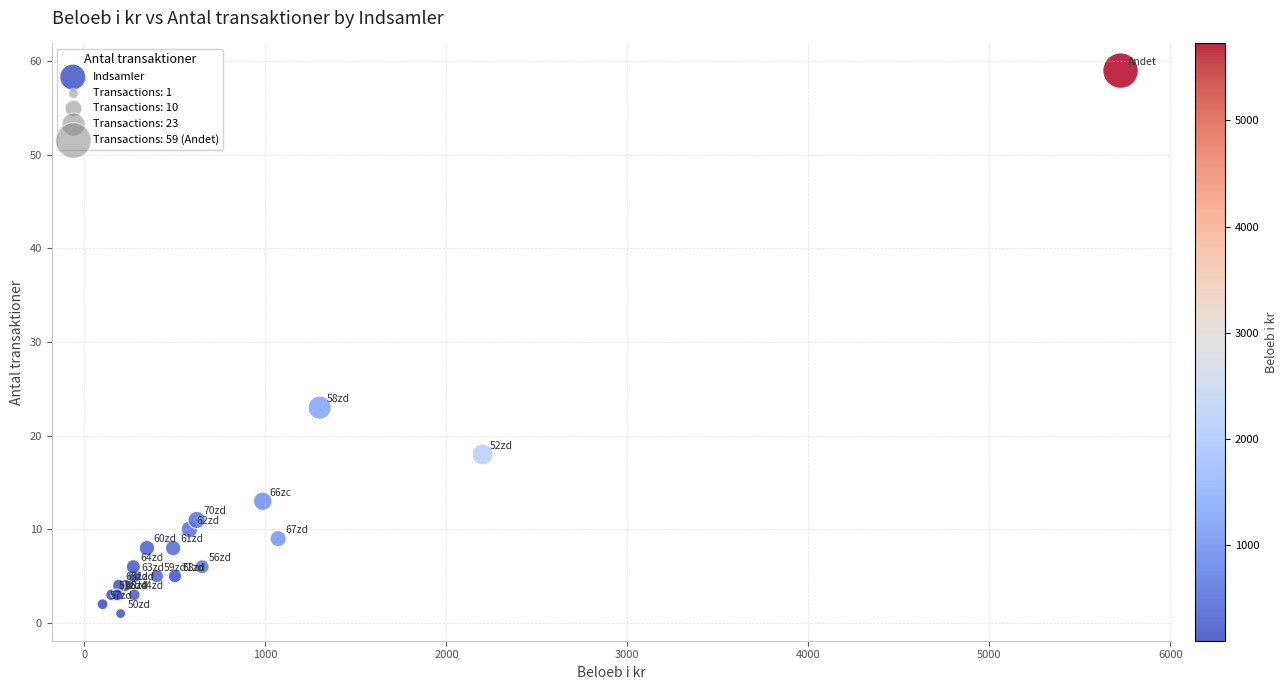

What Y value in the scatter plot is closest to 30?

23